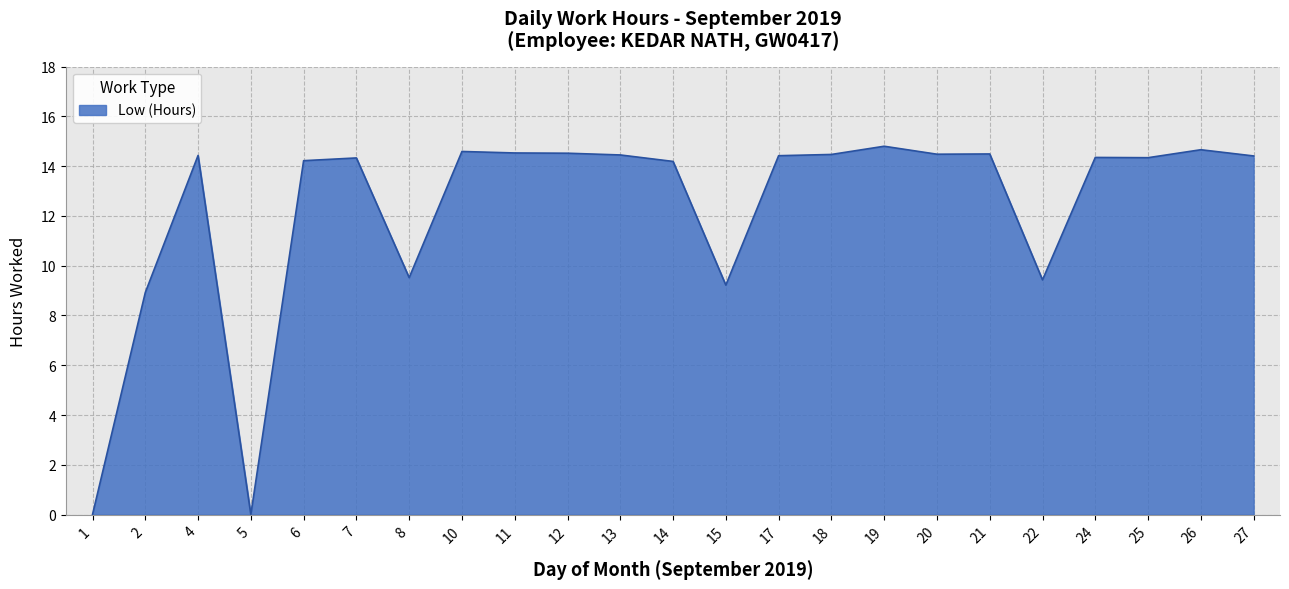

What is the maximum value shown in the chart?

14.8